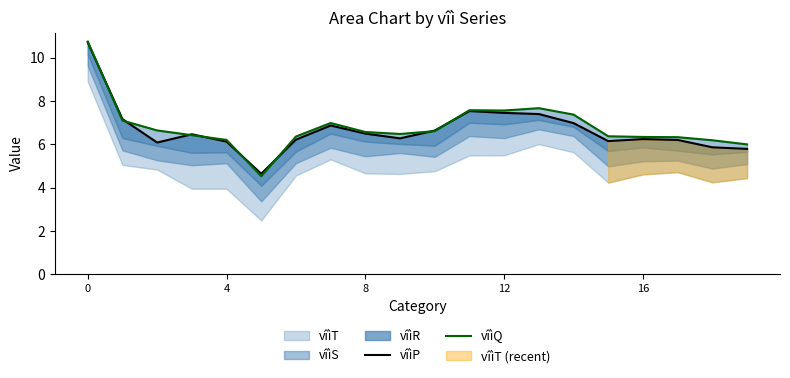

What is the average value of the vîìP series?

6.7